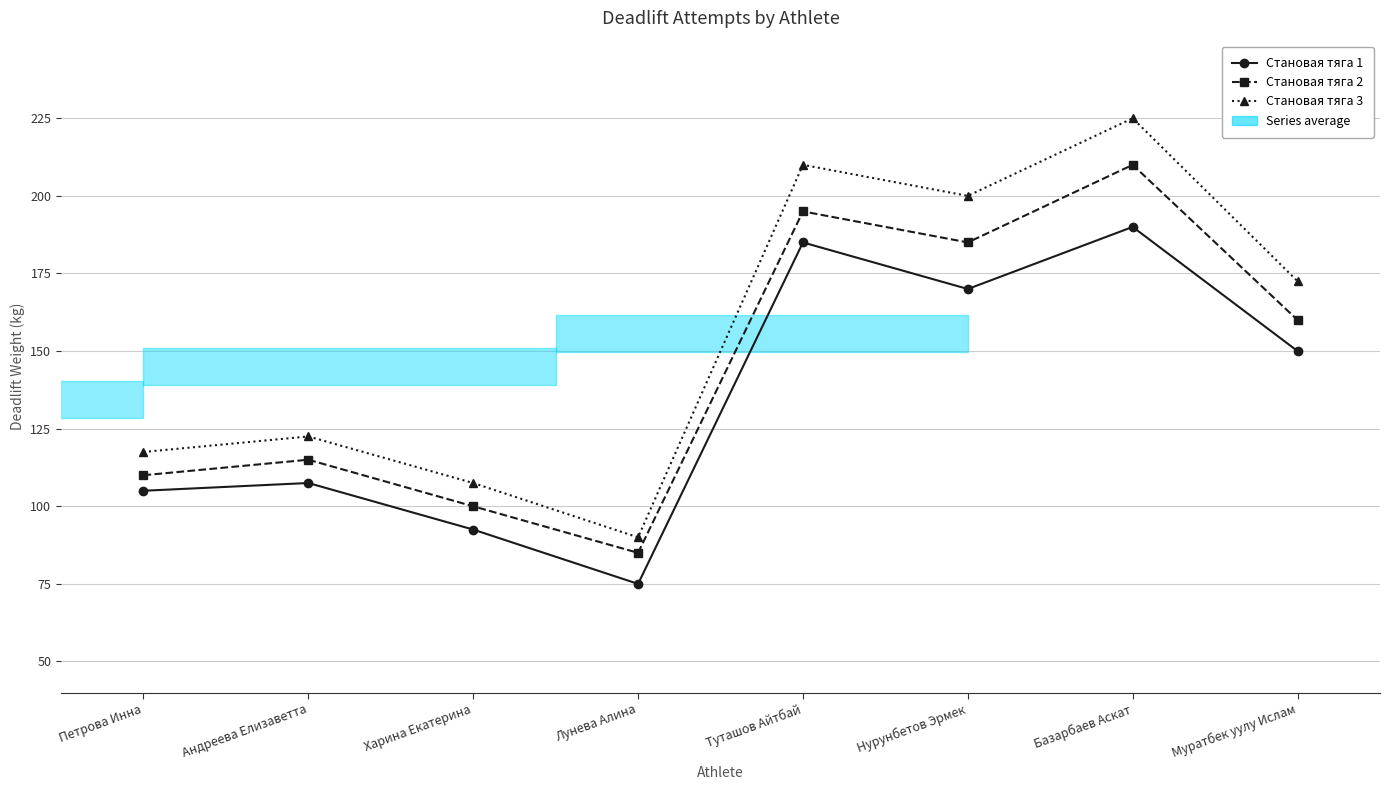

Which series has the largest total across all categories?

Становая тяга 3